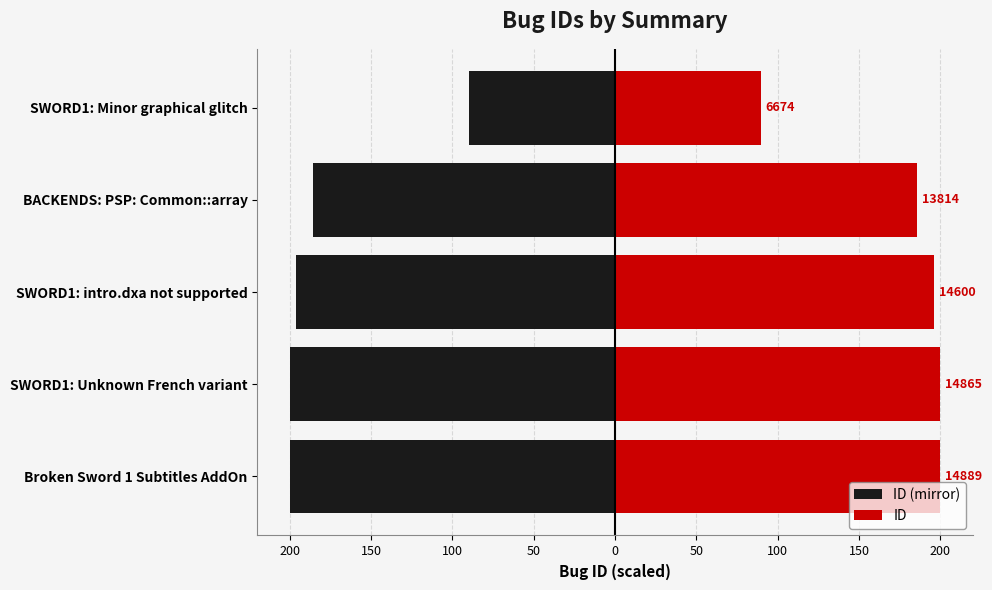

What is the sum of the ID values at SWORD1: Minor graphical glitch and BACKENDS: PSP: Common::array?

275.2